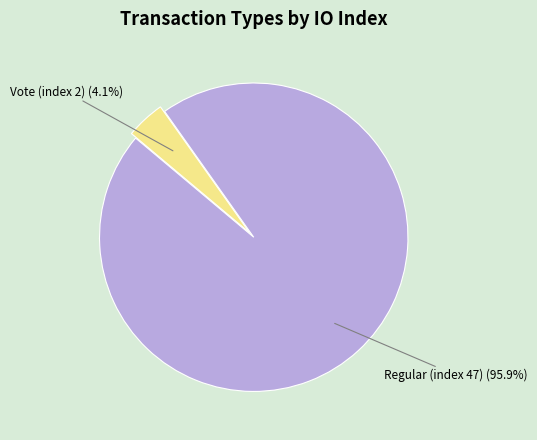

The Regular (index 47) slice represents 96% of the pie. True or false?

True